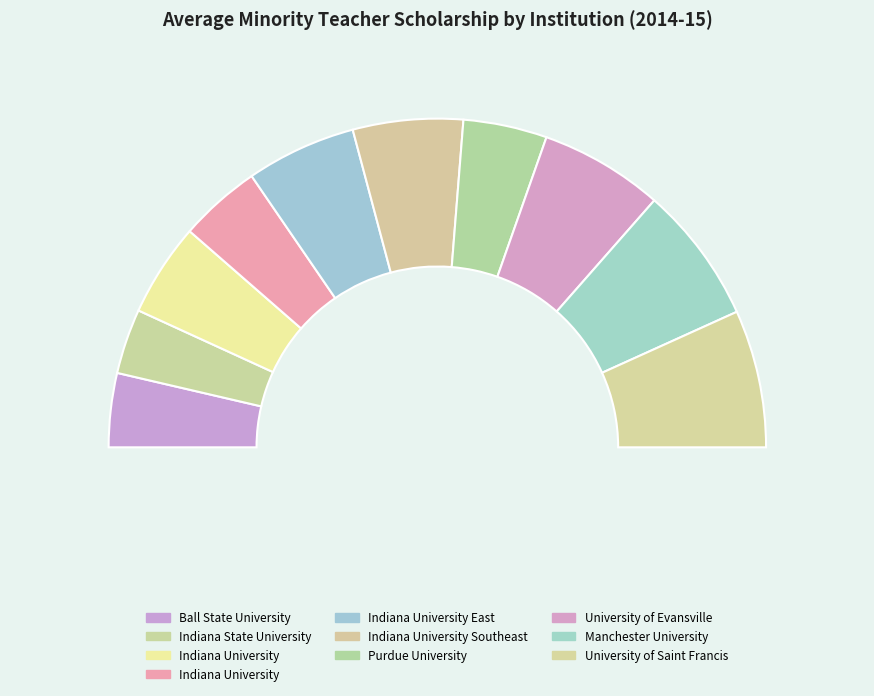

What percentage is NOT represented by Ball State University?

92.7%